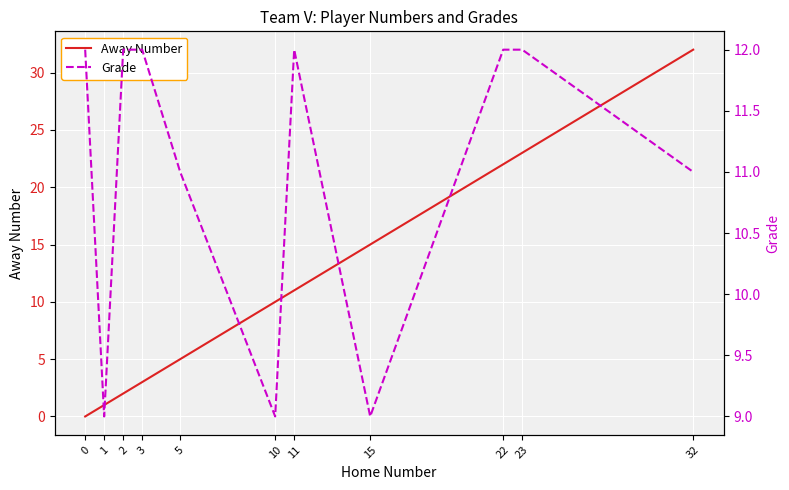

At 1, list the series in order from smallest to largest.

Away Number, Grade